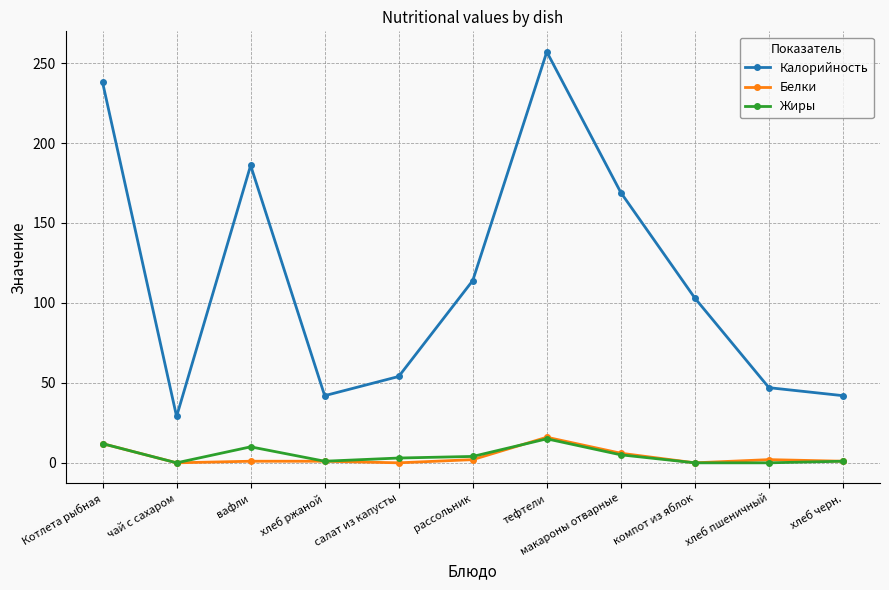

What is the maximum value for Белки?

16